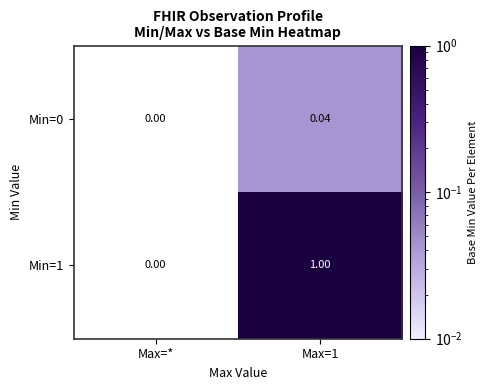

Which series changed the most between Max=* and Max=1?

Min=1